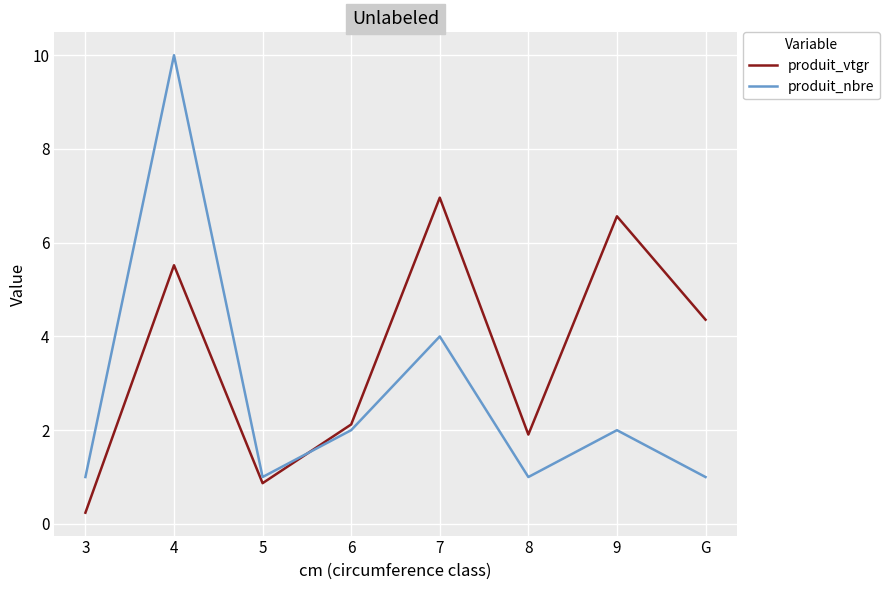

At which label does produit_nbre first exceed 2?

4